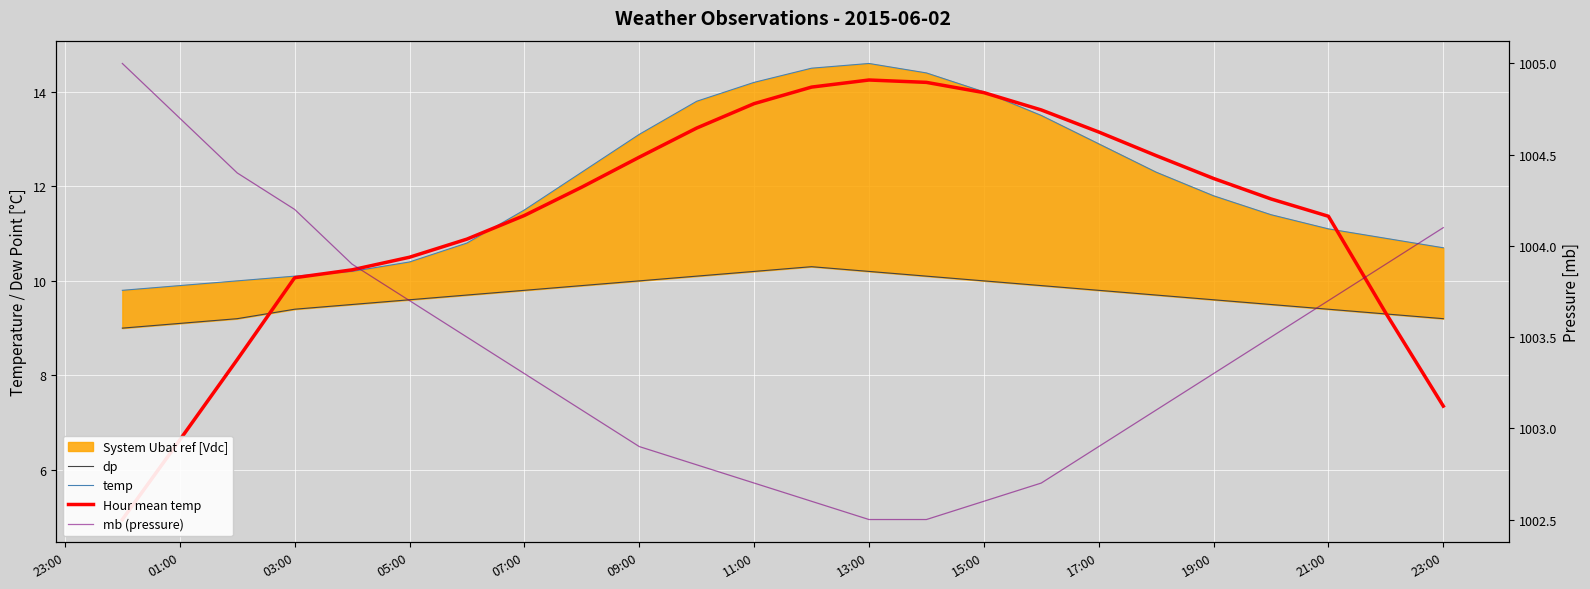

What is the highest value of the Hour mean temp series?

14.2